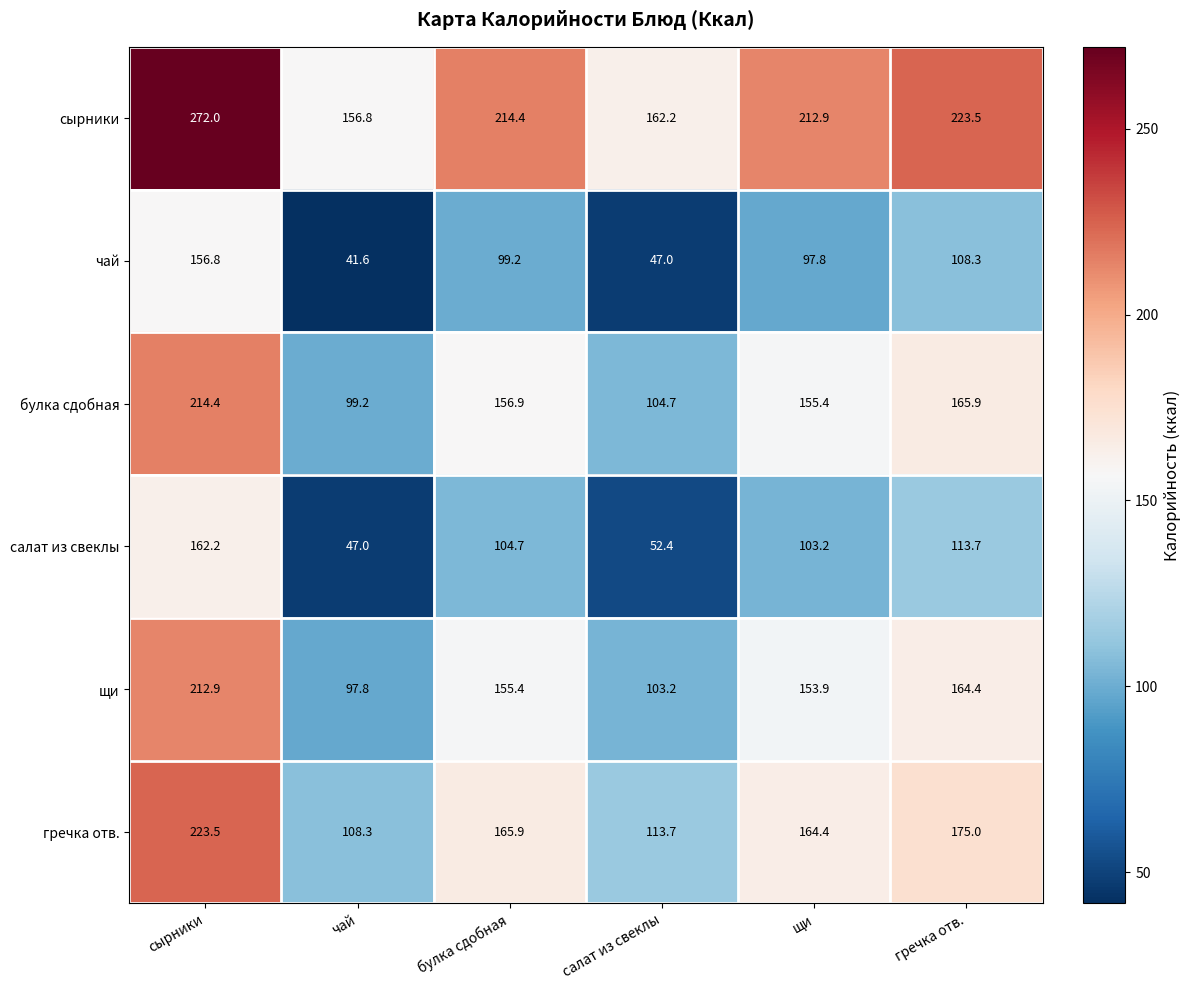

Which series has the largest total across all categories?

сырники